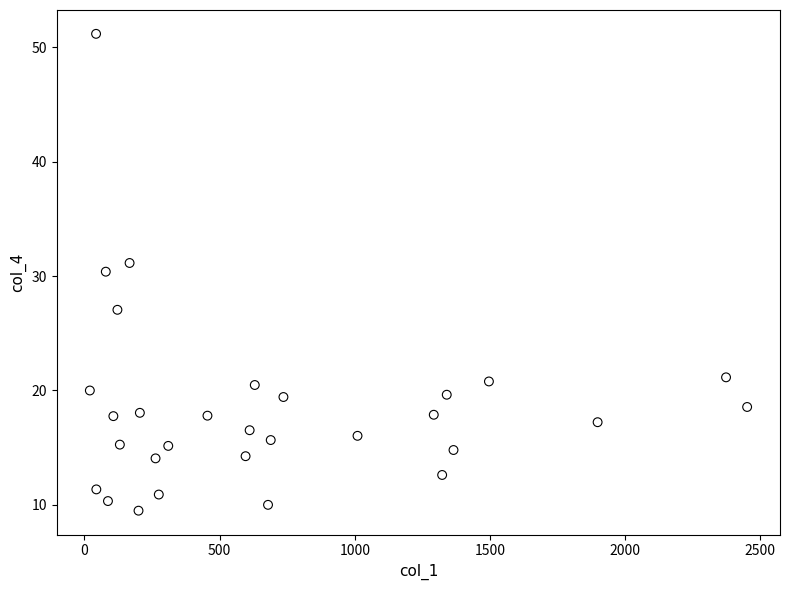

What is the range of X values (max minus min)?

2431.0